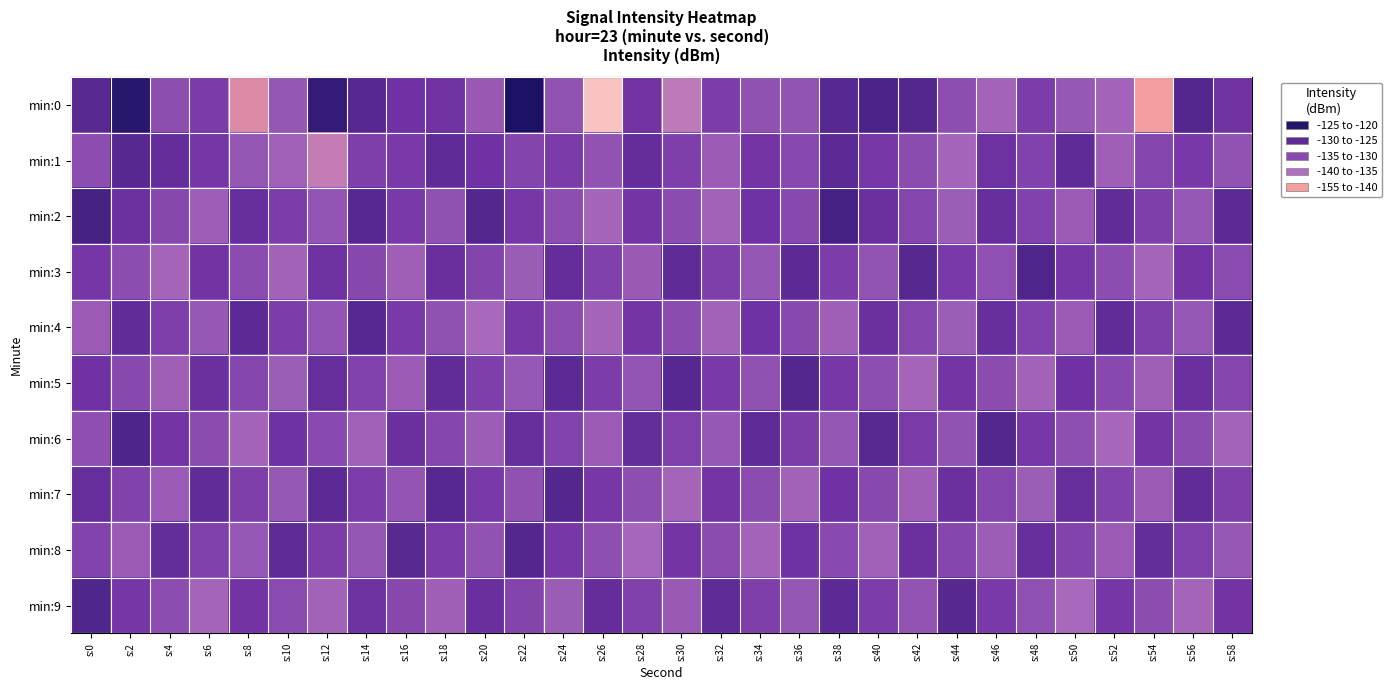

Rank the series at s:54 from highest to lowest value.

min:8, min:6, min:2, min:4, min:1, min:9, min:7, min:5, min:3, min:0